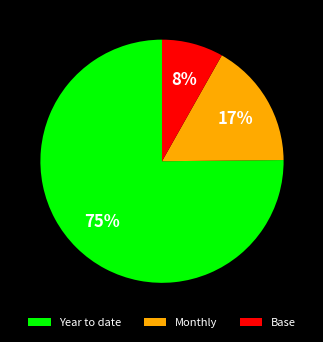

Is it true that Base is 2% of the pie?

False